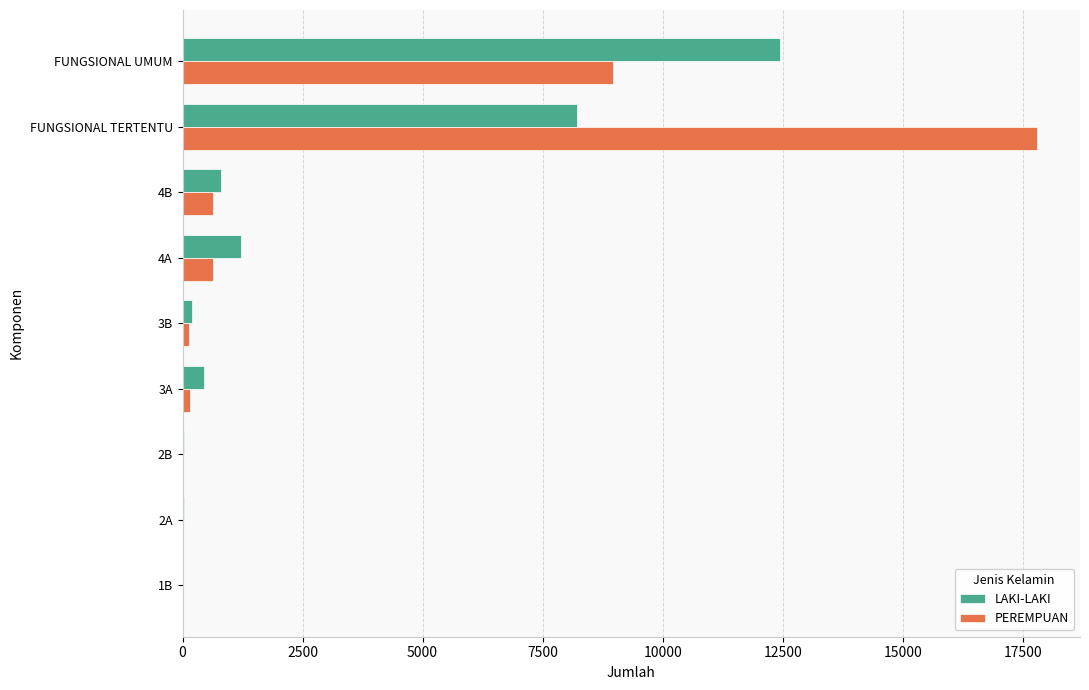

Is the value of PEREMPUAN at 2B greater than the value of LAKI-LAKI at 4B?

No